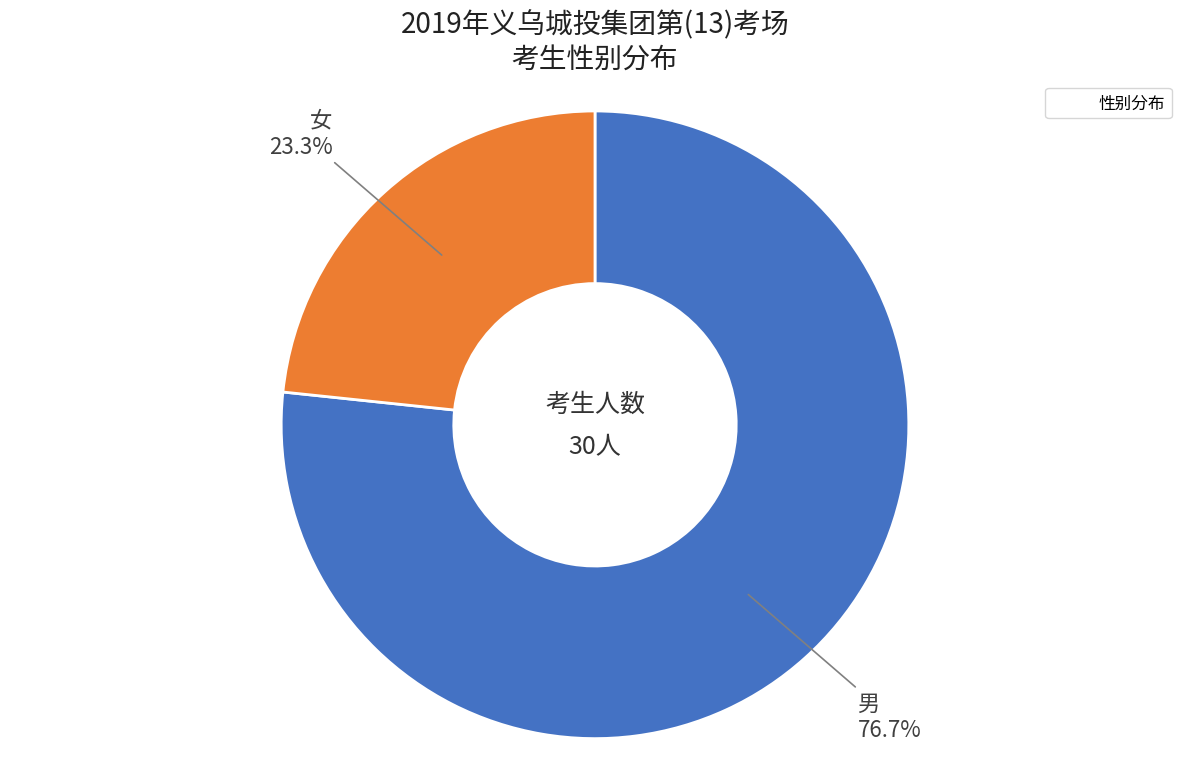

Is there any slice that represents more than half of the pie?

Yes